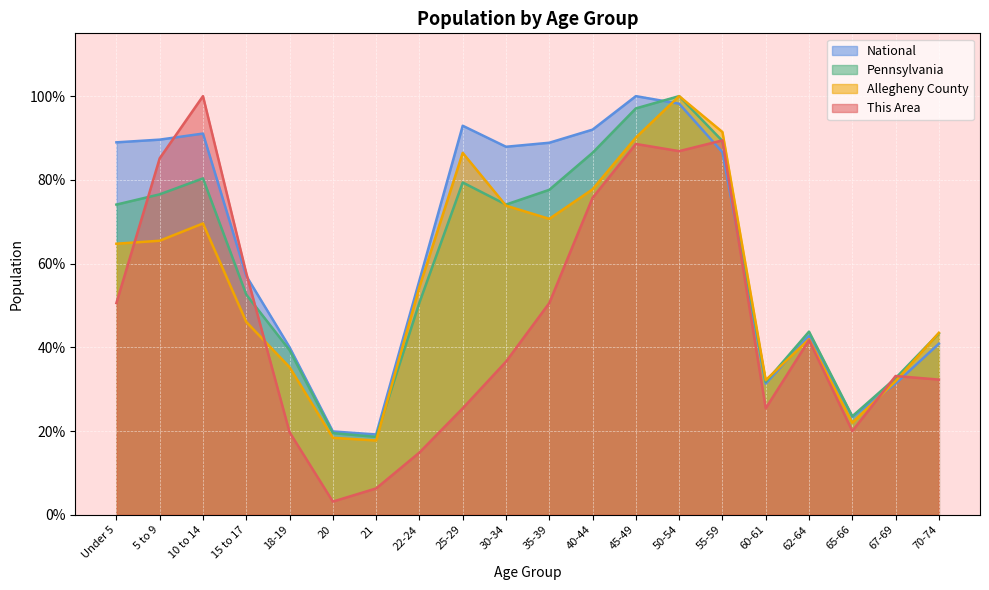

How many values in the This Area series exceed 41?

10